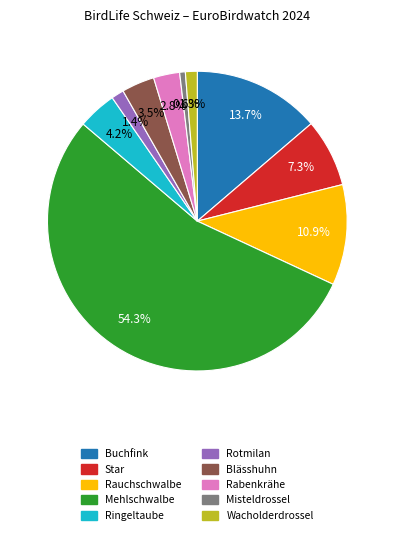

Which slice is the smallest?

Misteldrossel